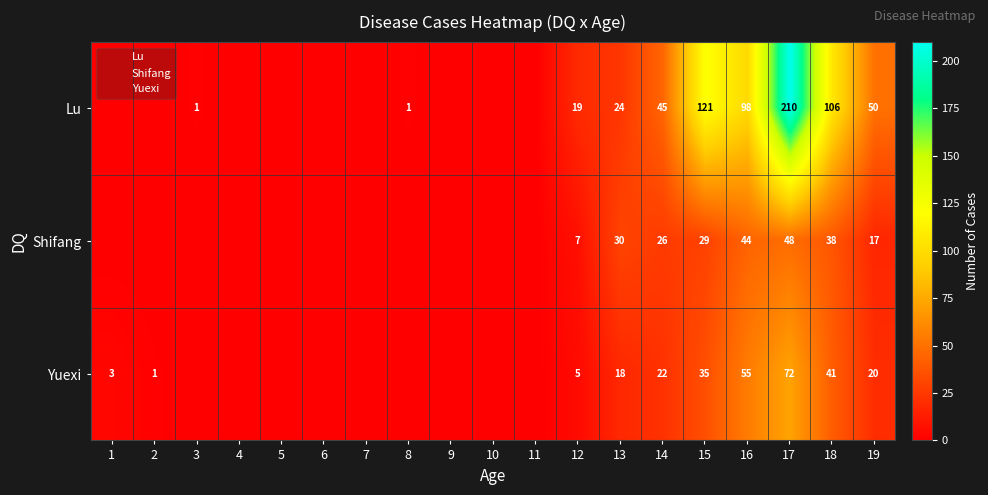

Is it true that Shifang equals 51 at 15?

False